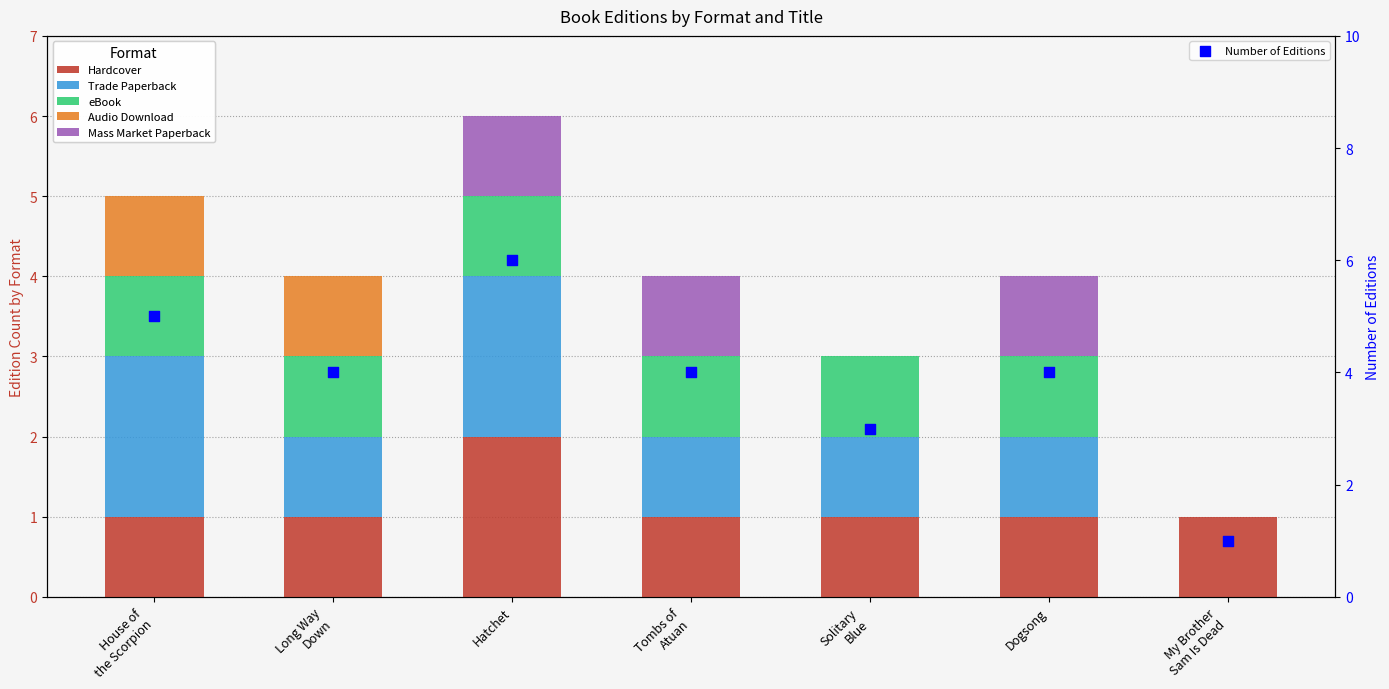

Which series has the largest total across all categories?

Number of Editions